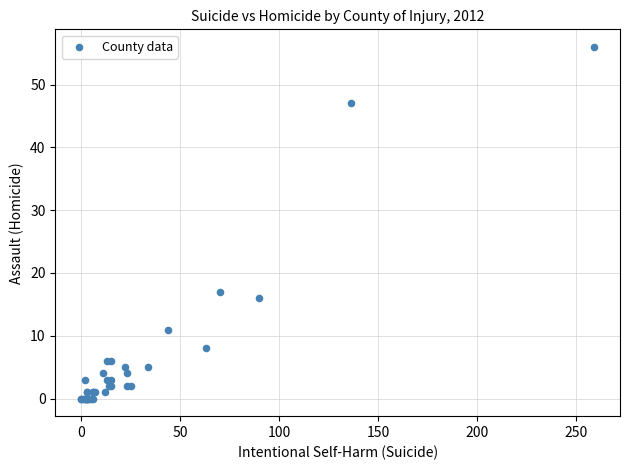

What Y value in the scatter plot is closest to 28?

17